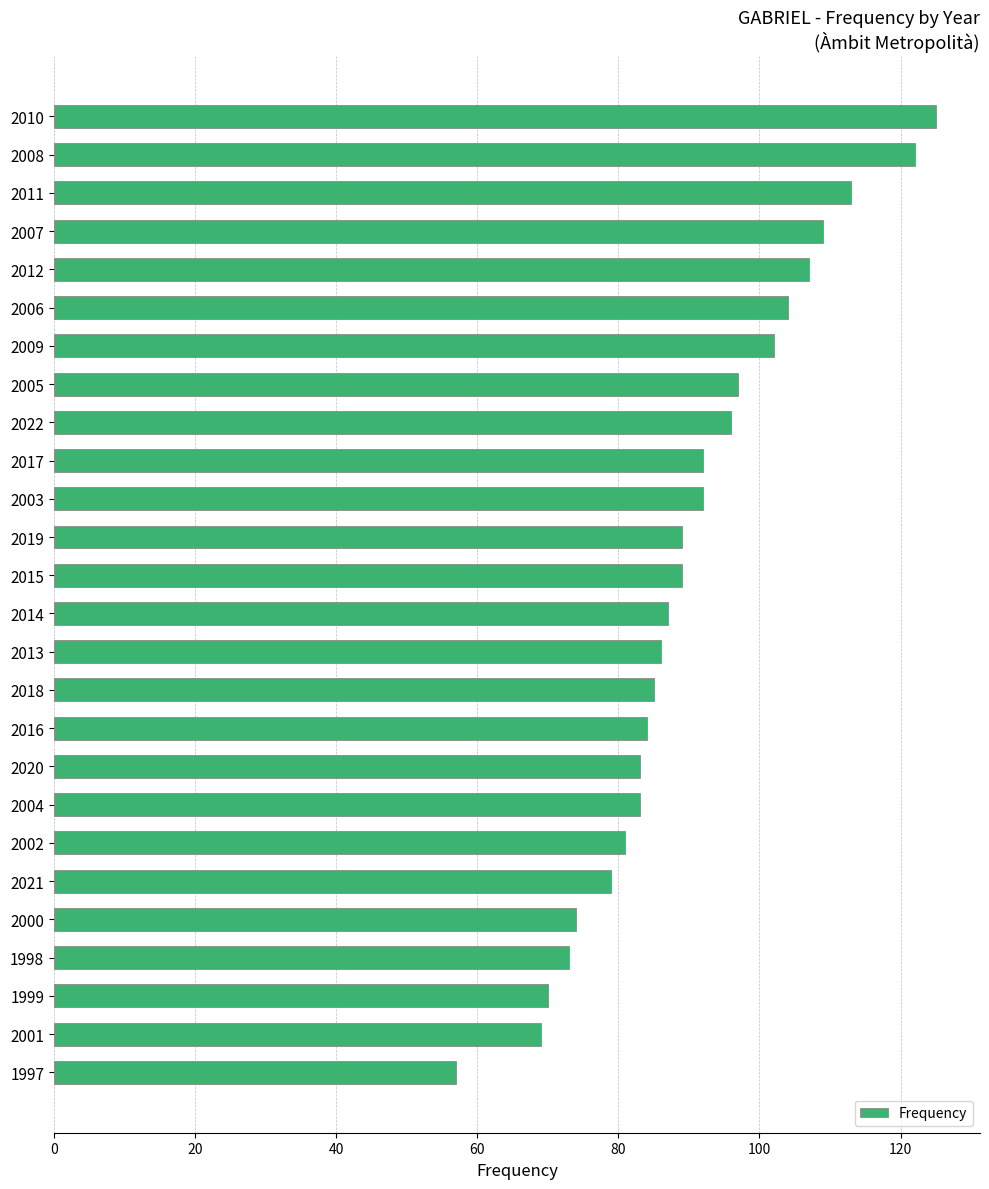

What is the ratio of the value at 2007 to the value at 2000?

1.5